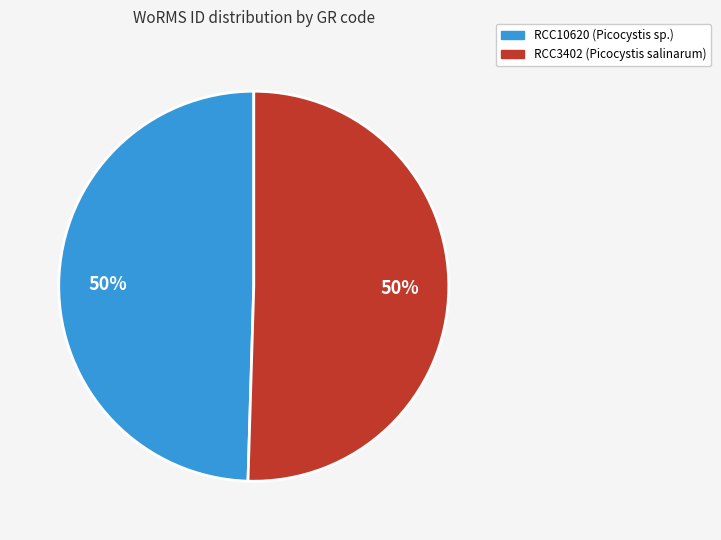

To the nearest percent, what is the combined percentage of RCC10620 and RCC3402?

100%